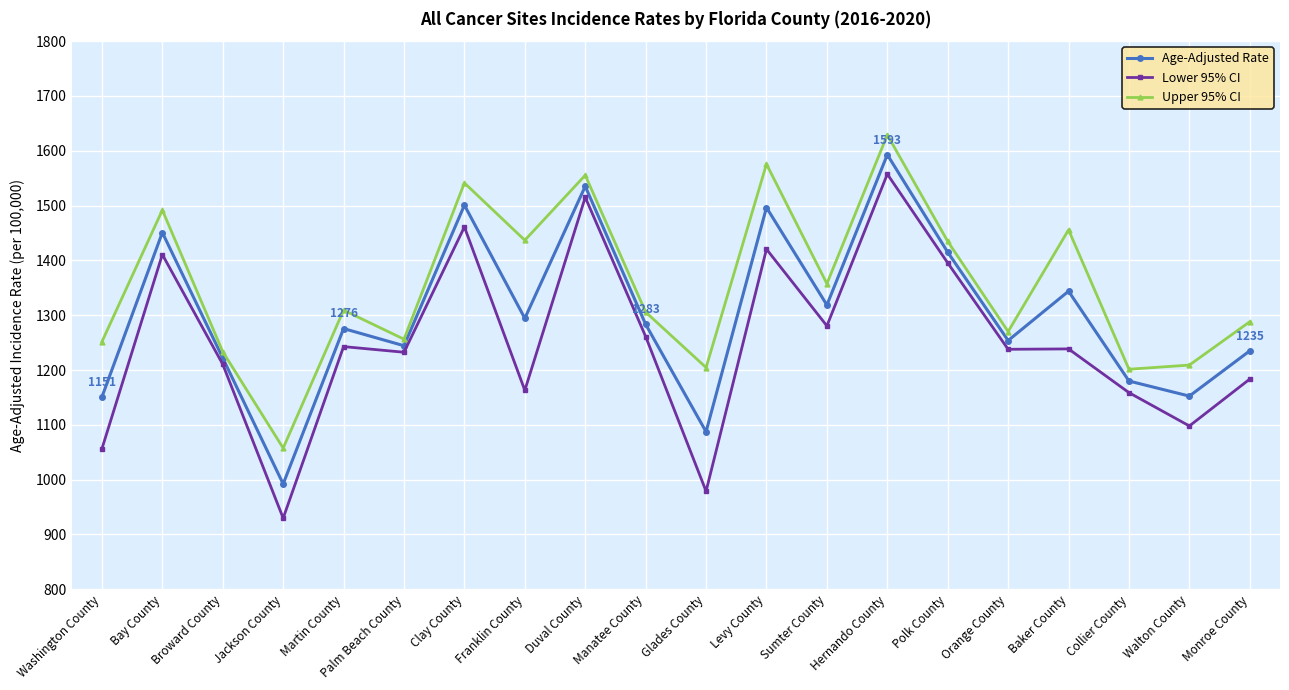

At which label does Lower 95% CI reach its peak?

Hernando County